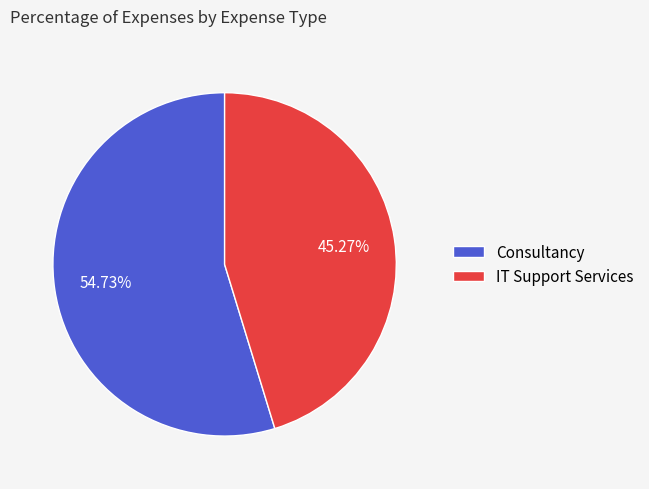

Rank the categories by value from lowest to highest.

IT Support Services, Consultancy